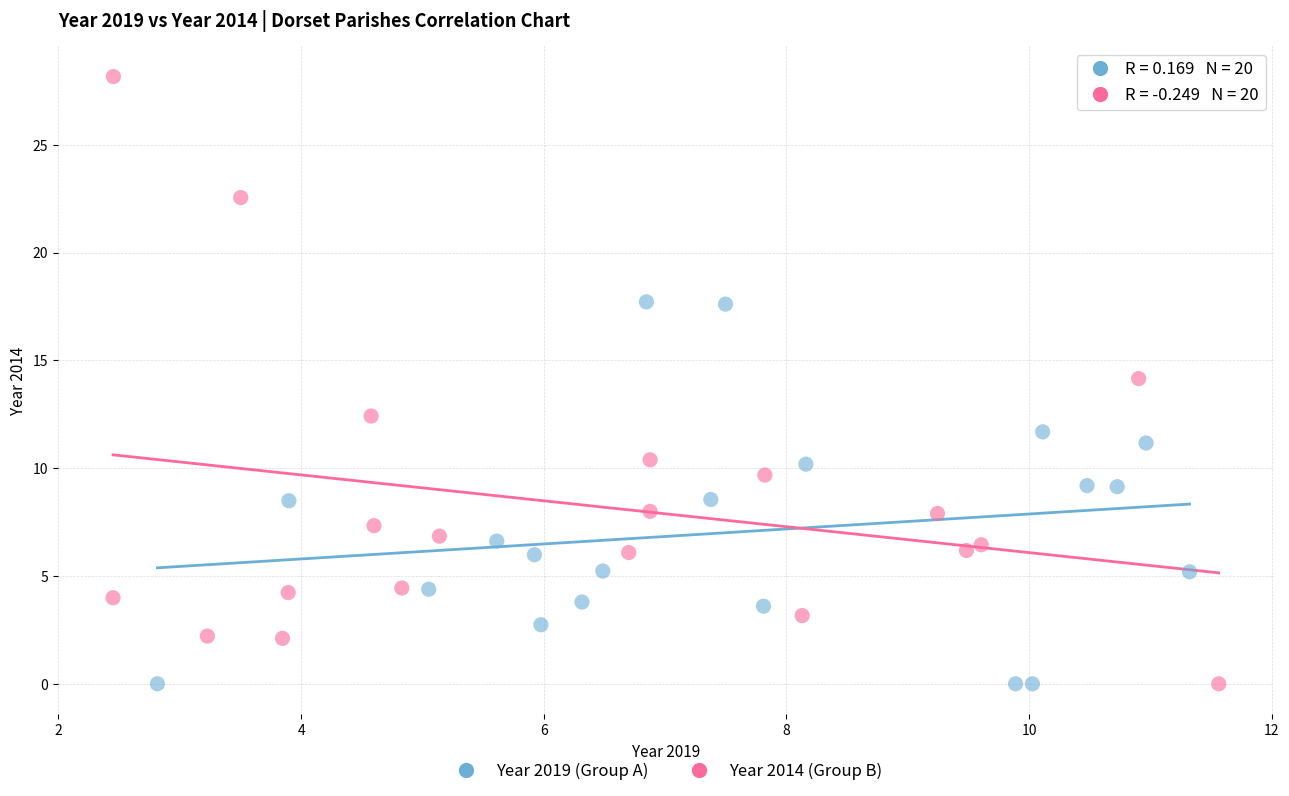

Which series reaches the maximum Y coordinate?

Year 2014 (Group B)